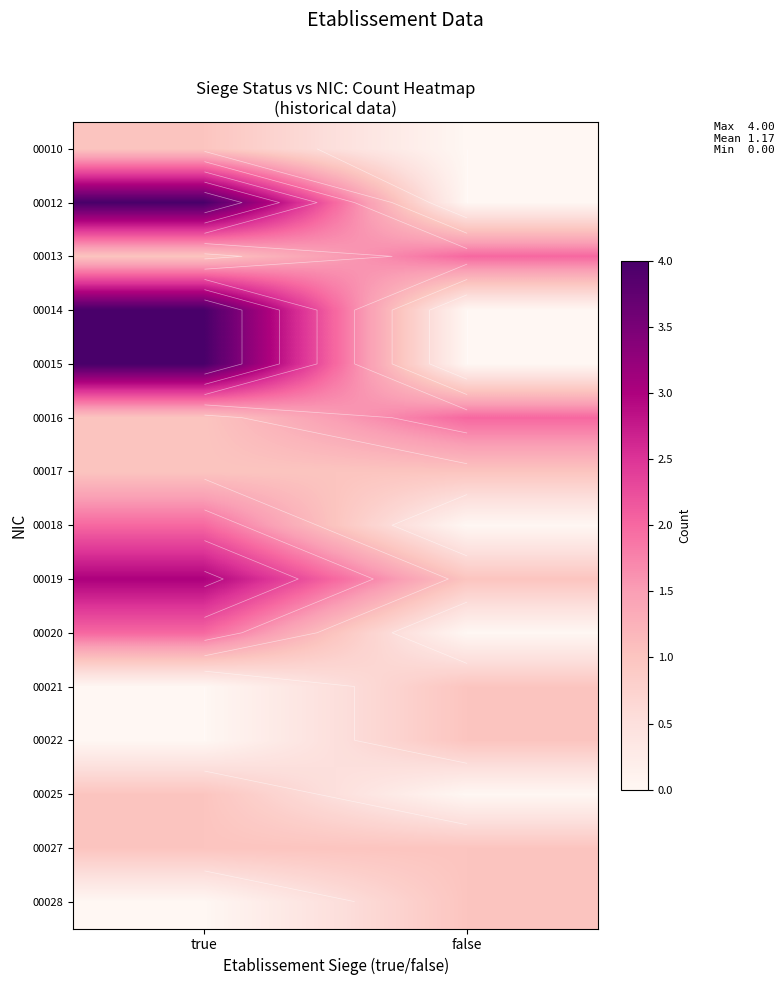

List the labels in order of 00013 value, largest first.

false, true